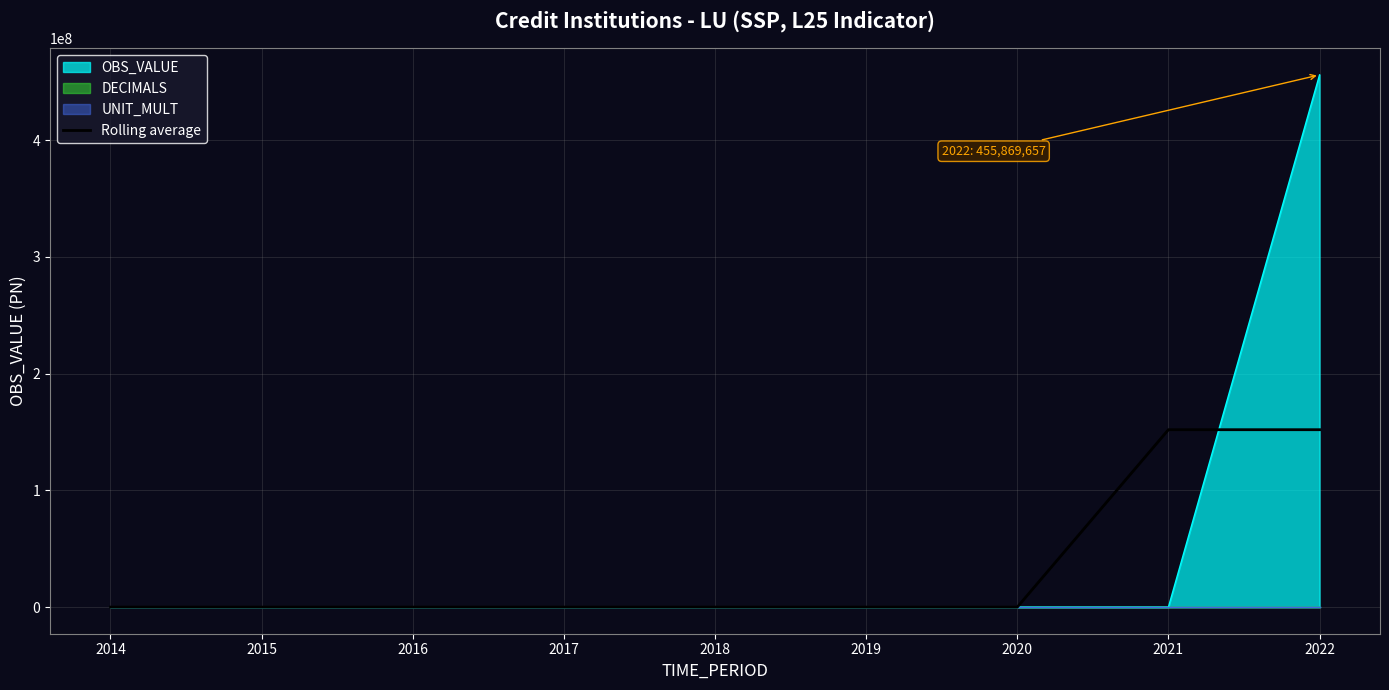

At which category does the chart reach its minimum across all series?

2014